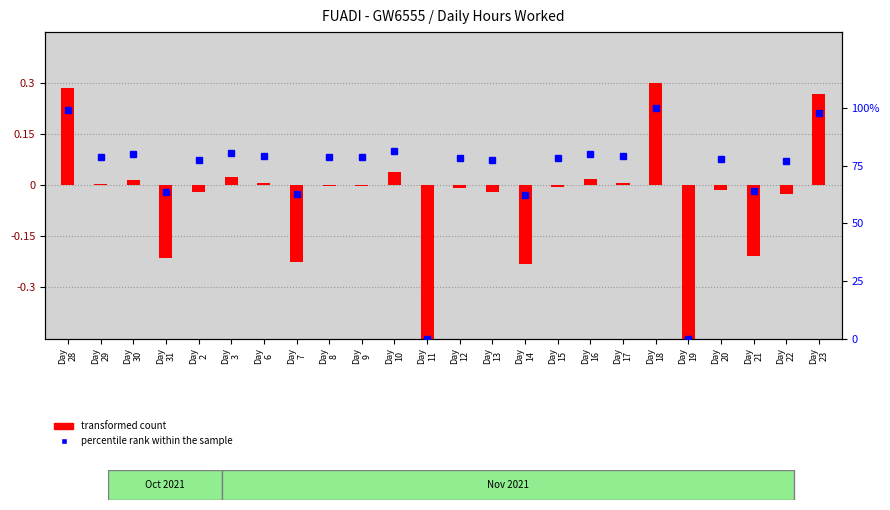

True or false: transformed count has a value of -0.5 at Day
31.

False